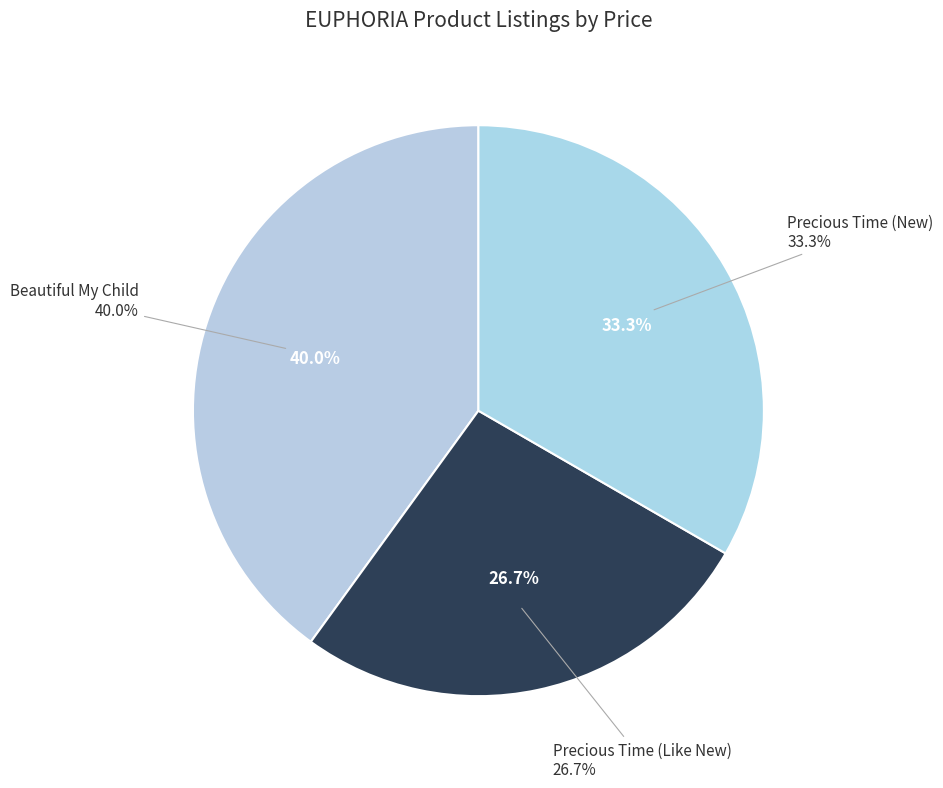

To the nearest percent, what is the combined percentage of Precious Time (New) and Precious Time (Like New)?

60%